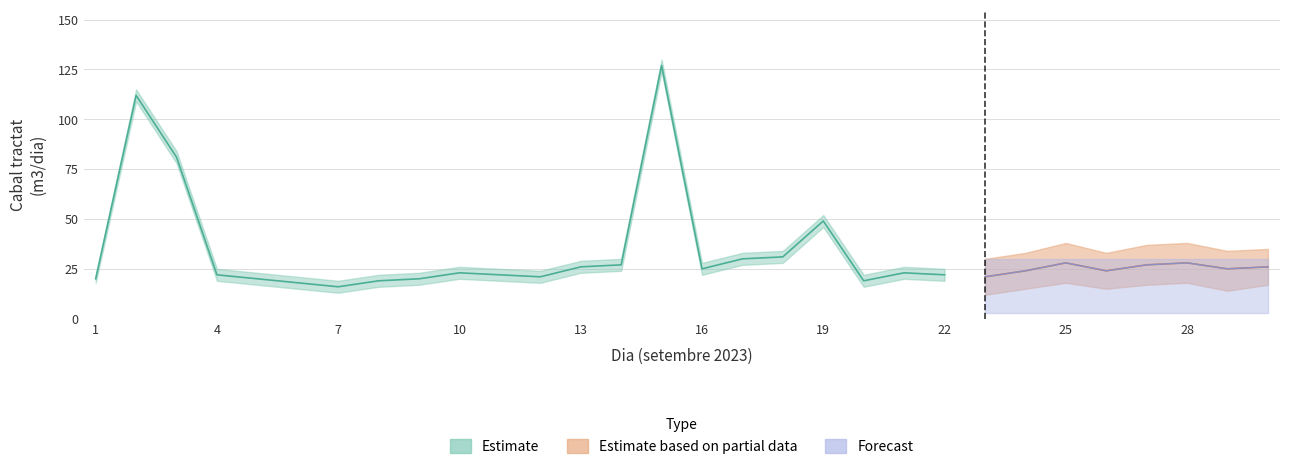

What is the total value across all series at 30?

52